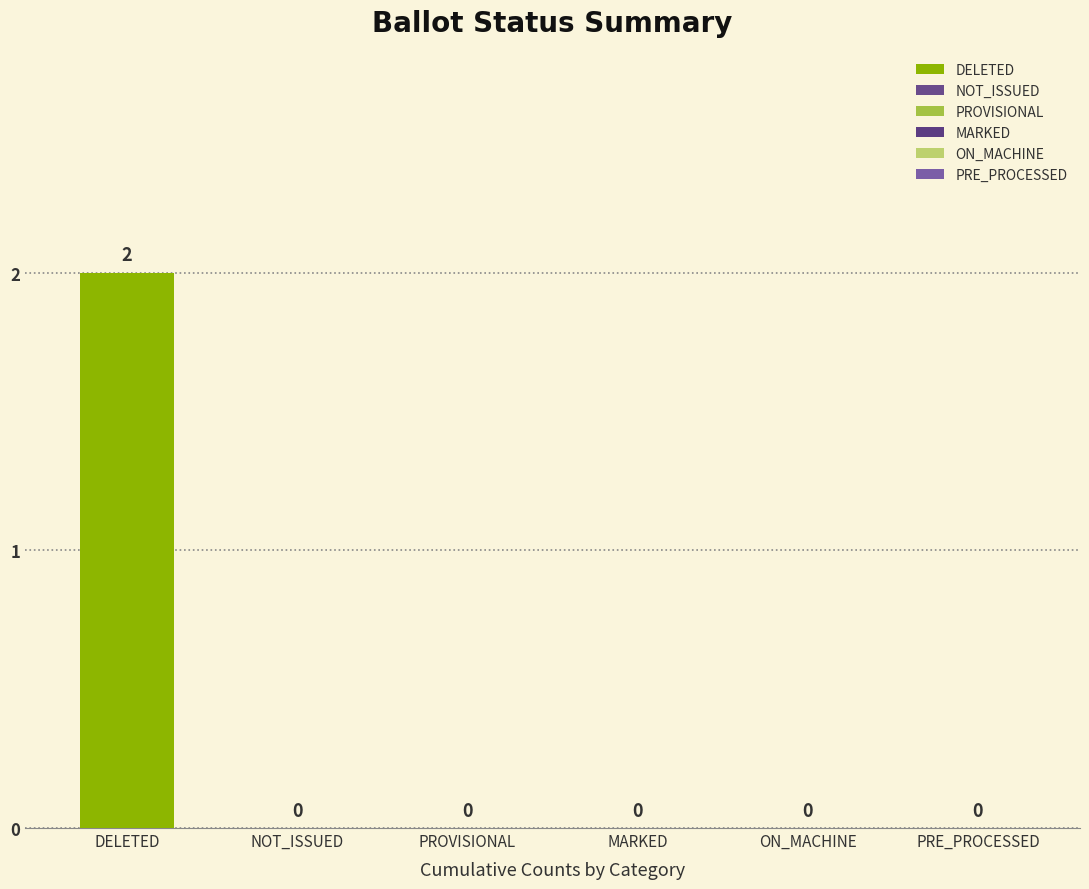

What is the difference between the highest and lowest values at 26?

2